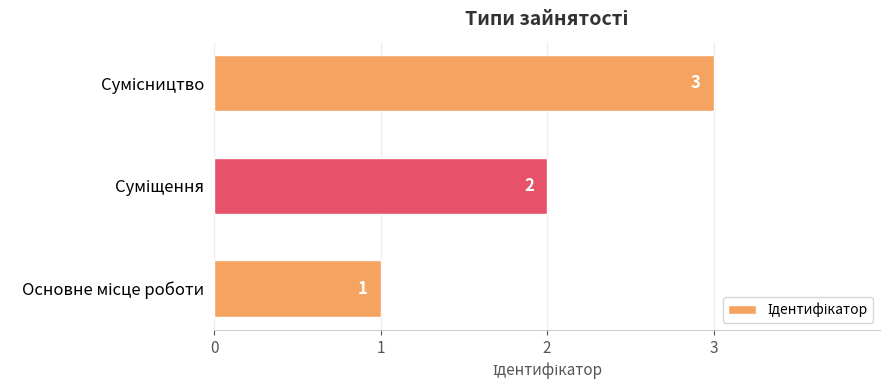

What is the average value?

2